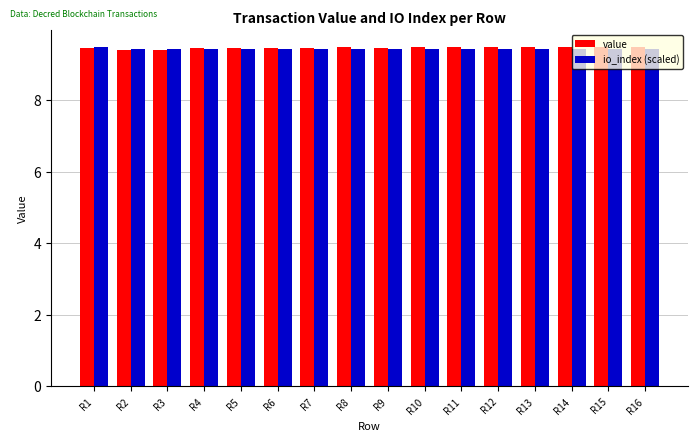

What is the average value of the io_index (scaled) series?

9.4